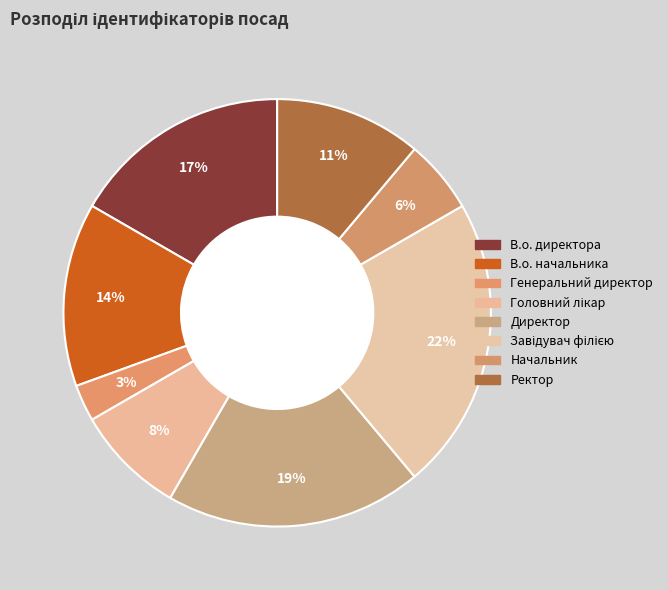

Count the number of slices in the pie.

8